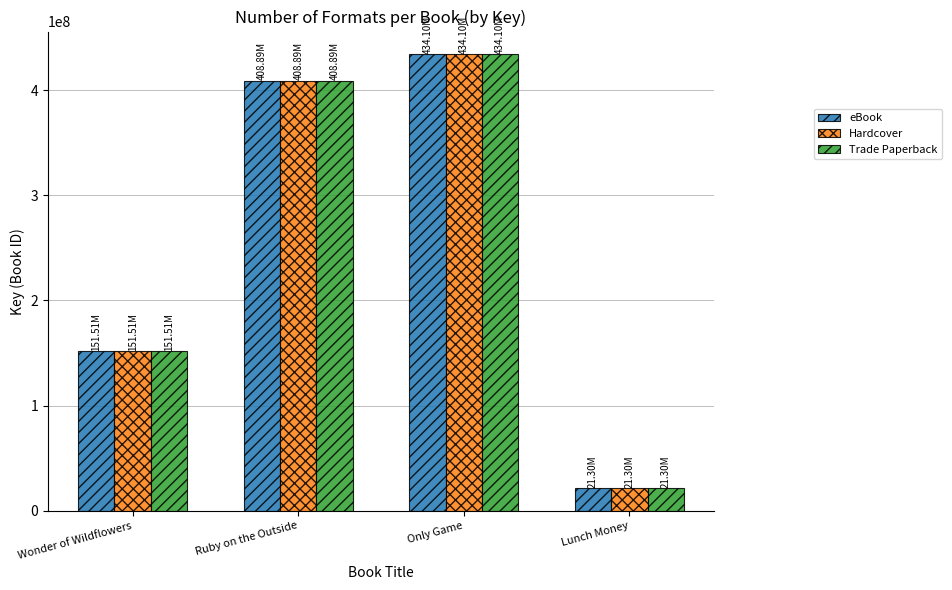

At which label does Trade Paperback reach its minimum?

Lunch Money